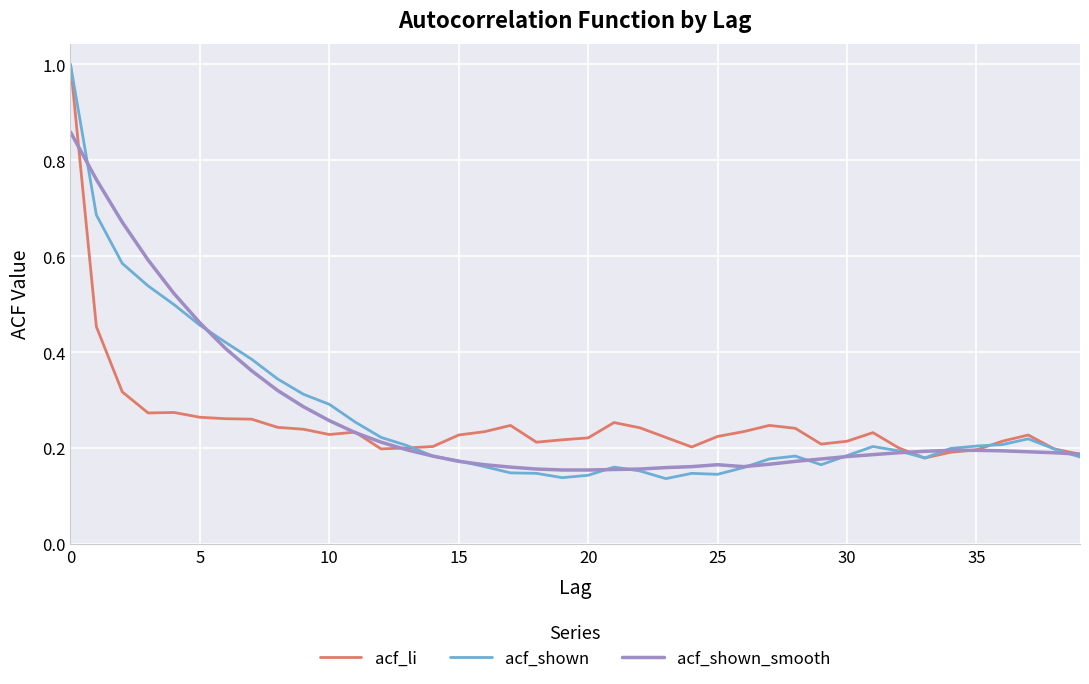

Which series has the widest spread of values?

acf_shown